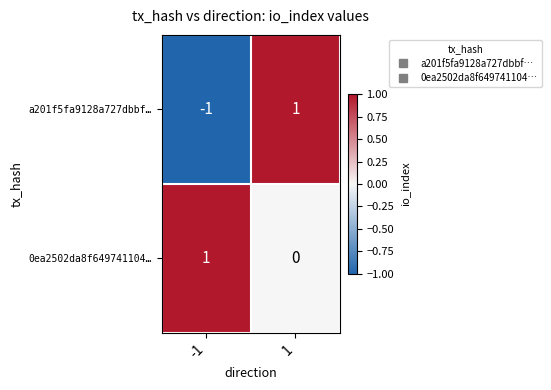

Reading left to right, transcribe all the data shown in this chart.

a201f5fa9128a727dbbf…: -1	1
0ea2502da8f649741104…: 1	0